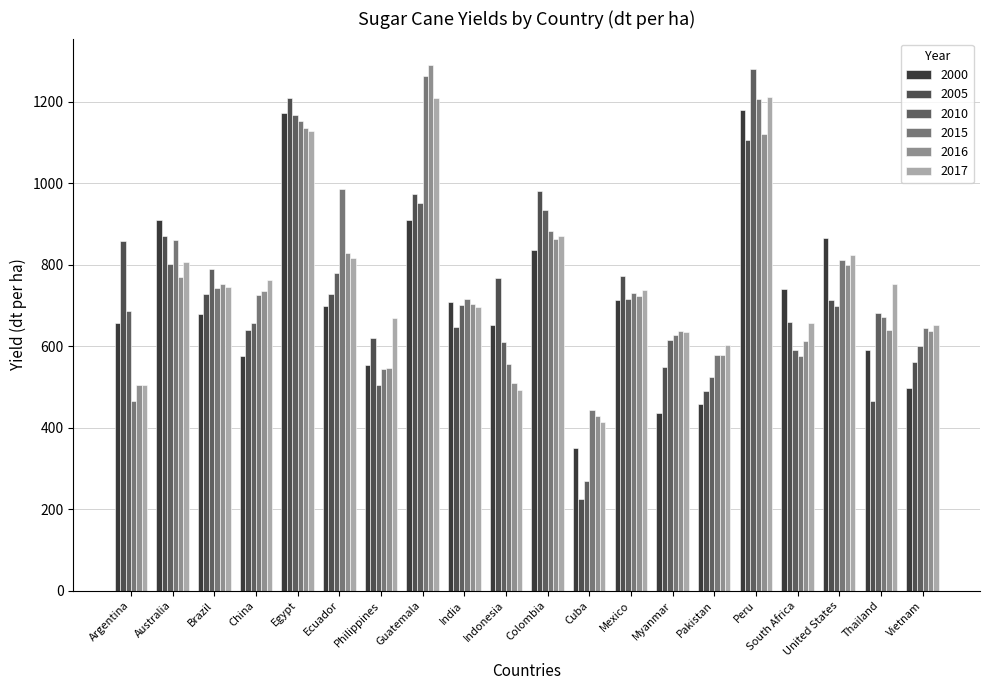

Is the value of 2000 at Guatemala greater than the value of 2015 at Pakistan?

Yes